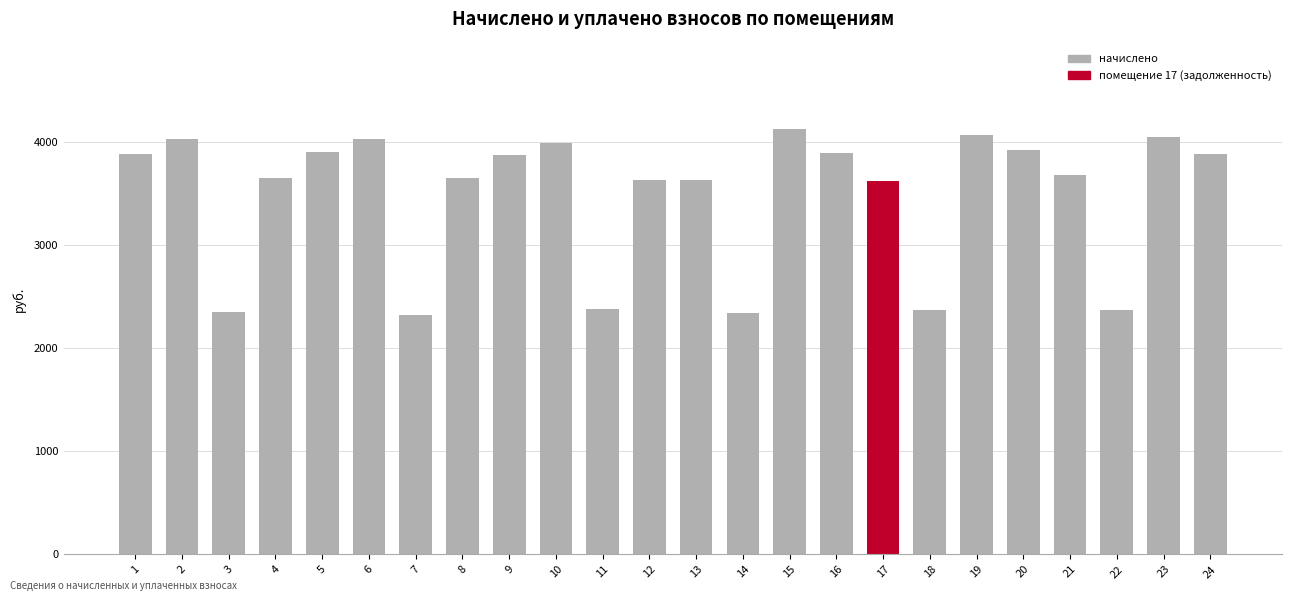

What is the value of the 19th bar from the left?

4065.5